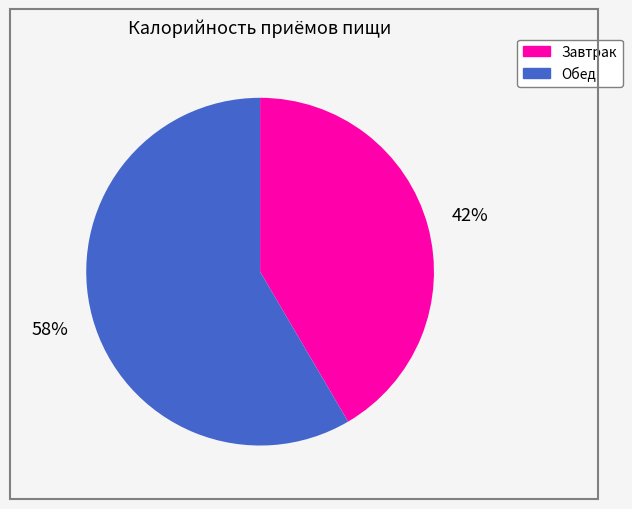

What is the largest slice in the pie chart?

Обед